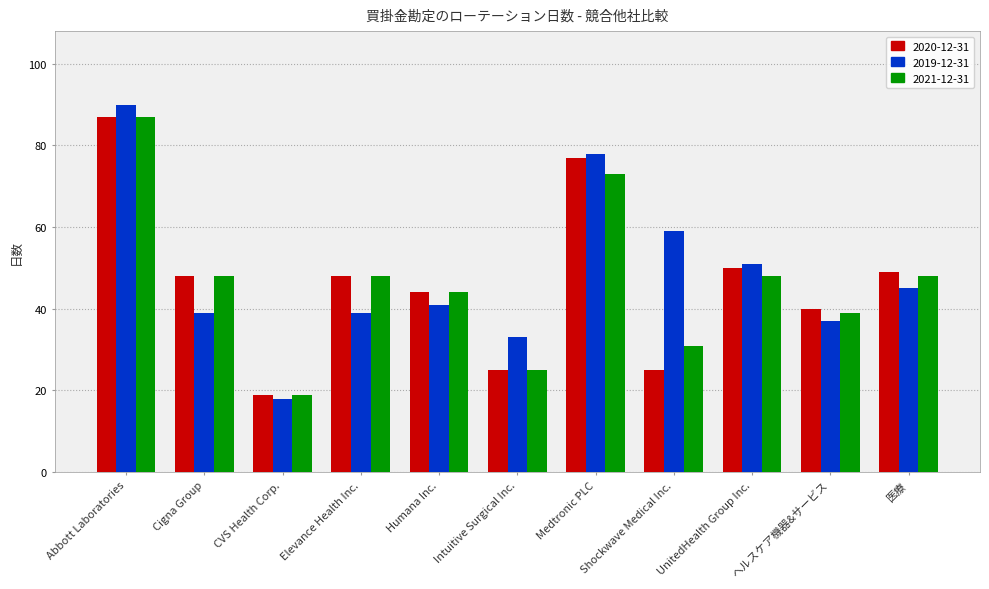

What is the sum of all 2019-12-31 values?

530